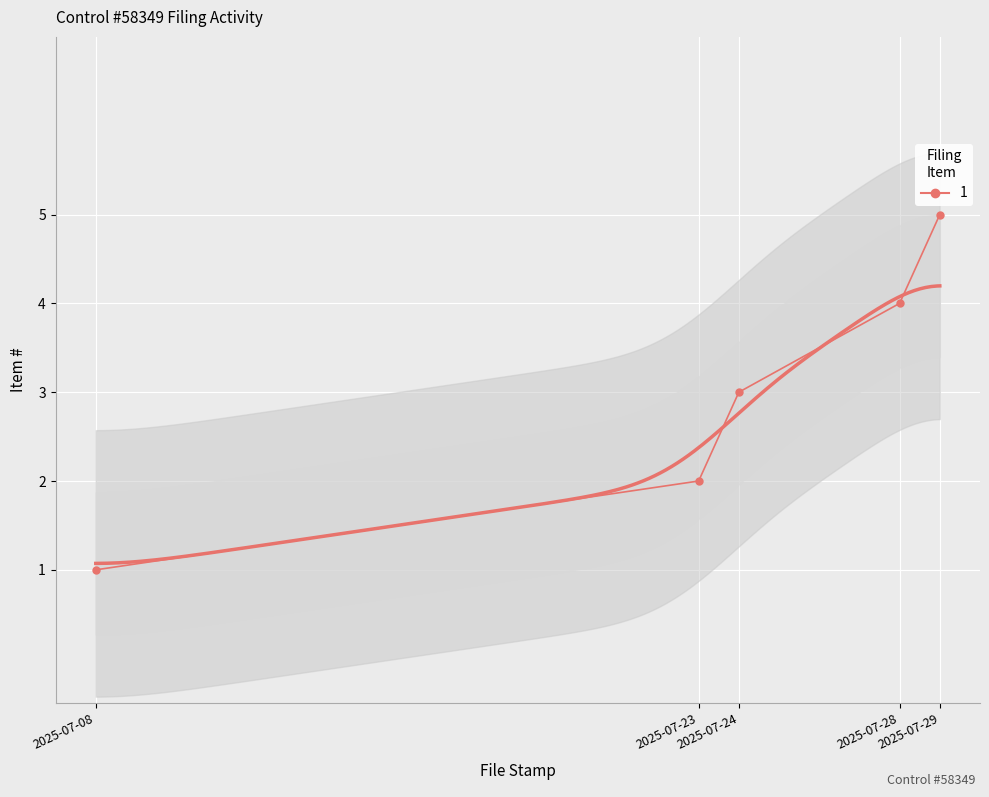

Which category has the lowest value across all series?

2025-07-08